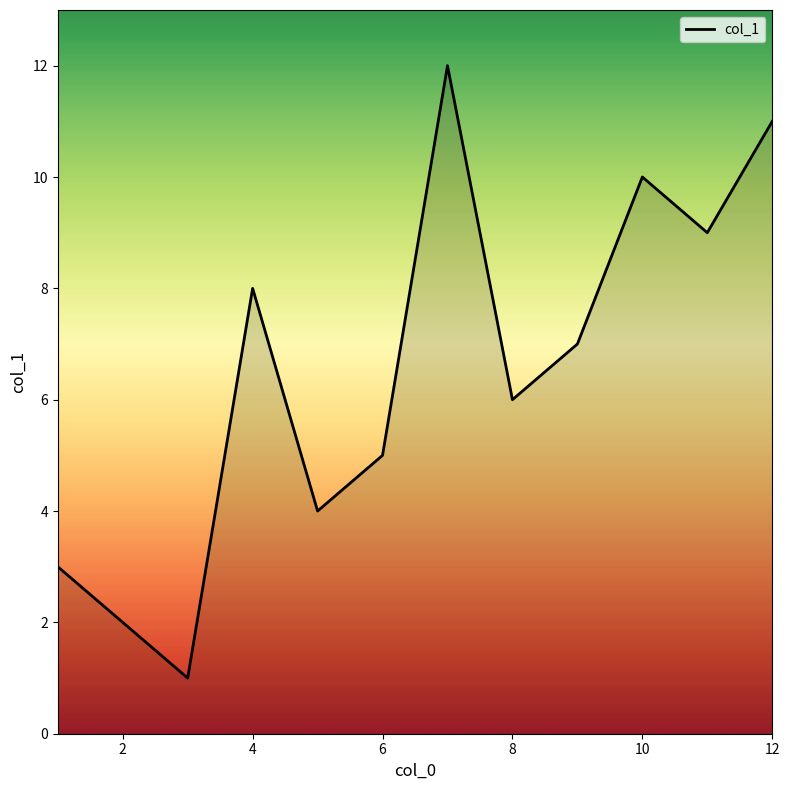

What is the maximum value shown in the chart?

12